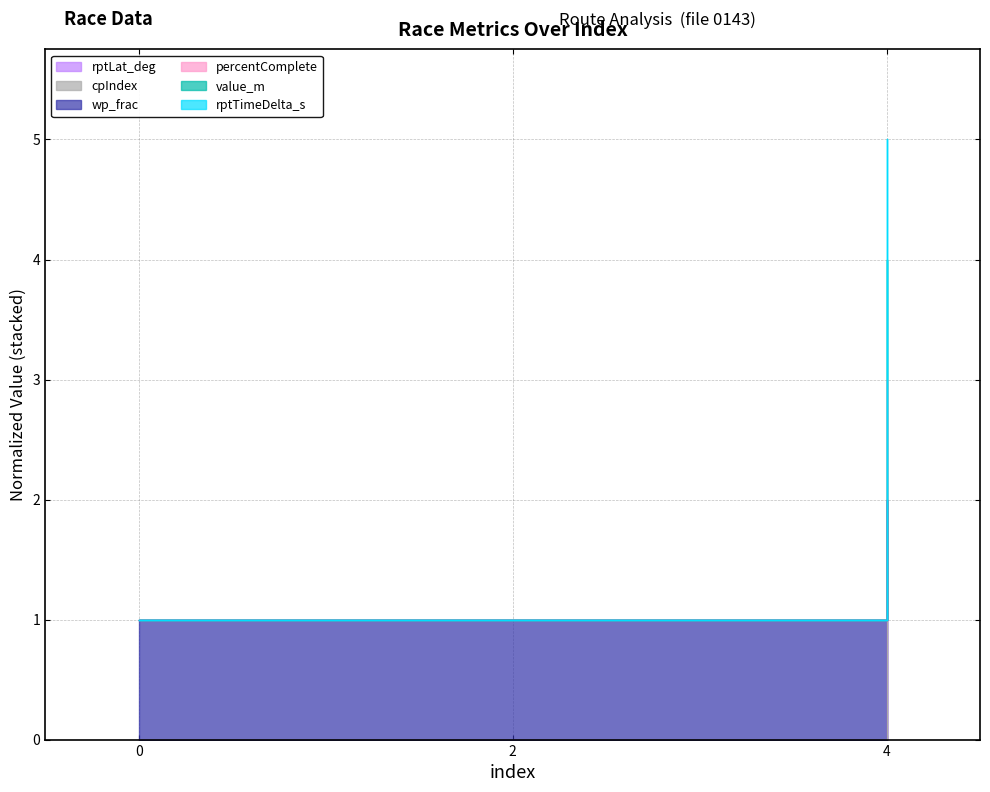

Reading right to left, extract all data points from this chart.

rptLat_deg: 4=2.0	2=1.0	0=1.0
cpIndex: 4=5.0	2=1.0	0=1.0
wp_frac: 4=4.0	2=1.0	0=1.0
percentComplete: 4=2.0	2=0.0	0=0.0
value_m: 4=3.0	2=1.0	0=1.0
rptTimeDelta_s: 4=1.0	2=0.0	0=0.0